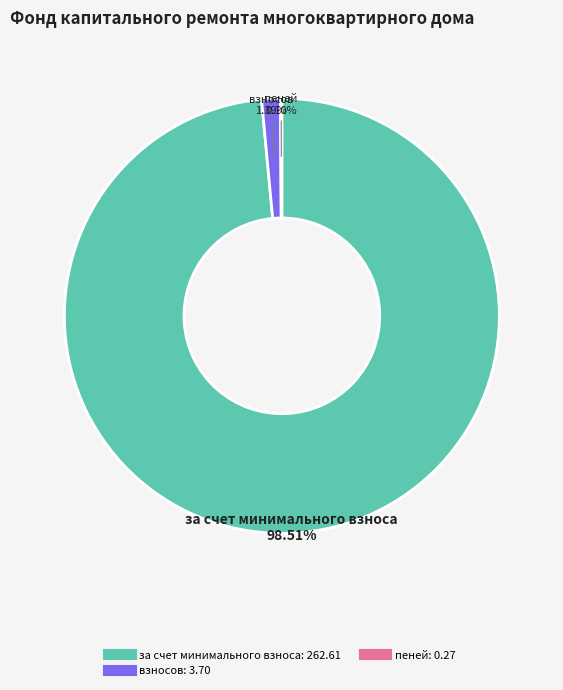

To the nearest percent, what is the difference between the largest and smallest slice percentages?

98%